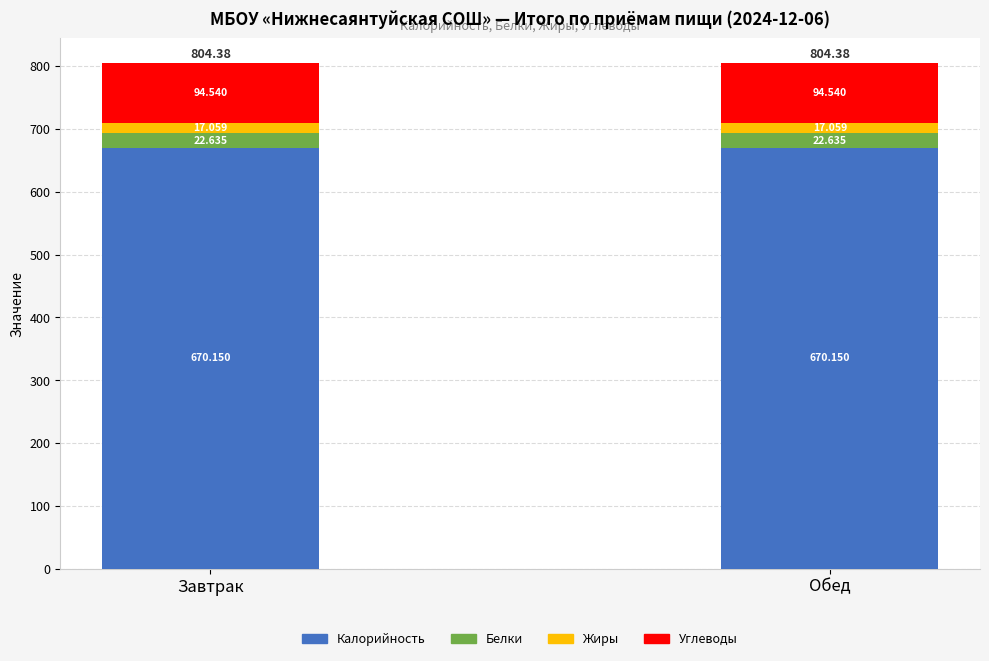

What are all the series names shown in the legend?

Калорийность, Белки, Жиры, Углеводы